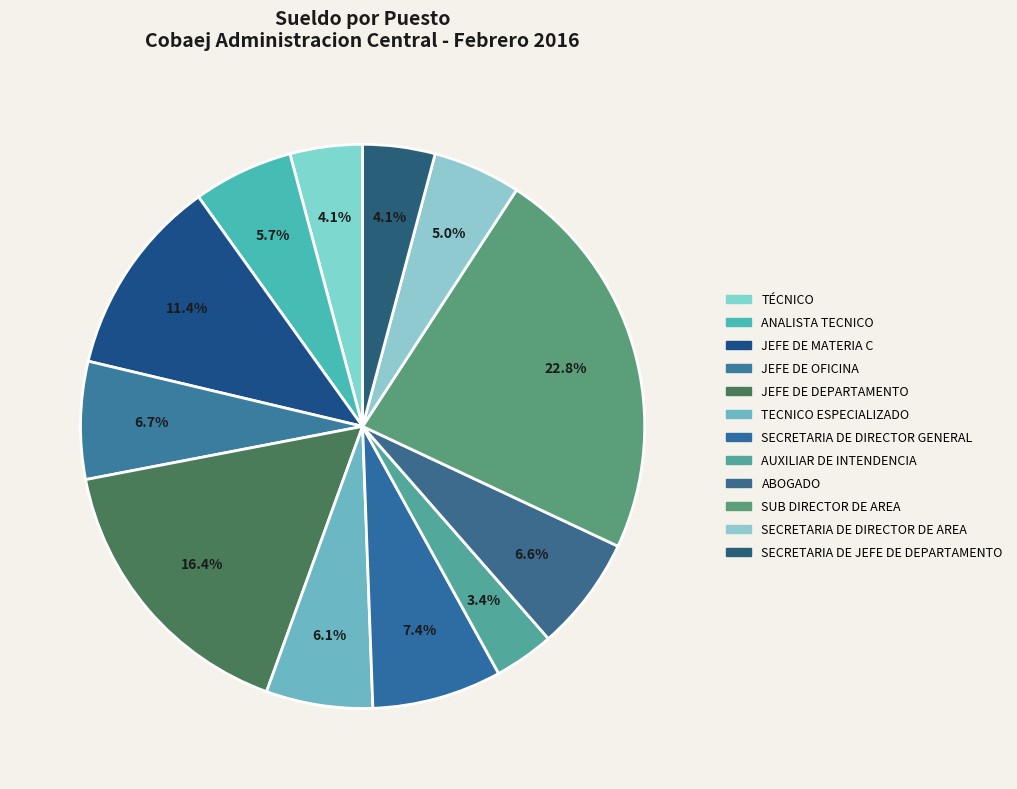

How many segments does this pie chart have?

12